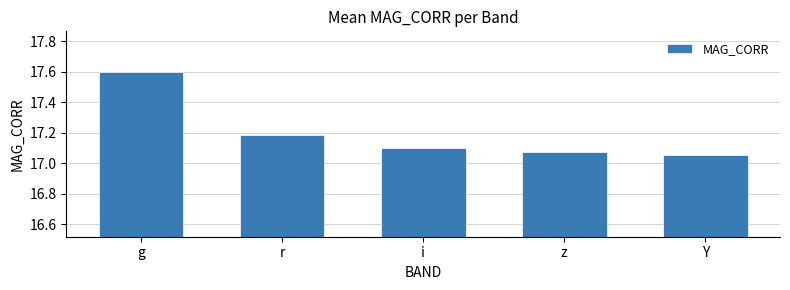

True or false: the data shows 17.1 at i.

True